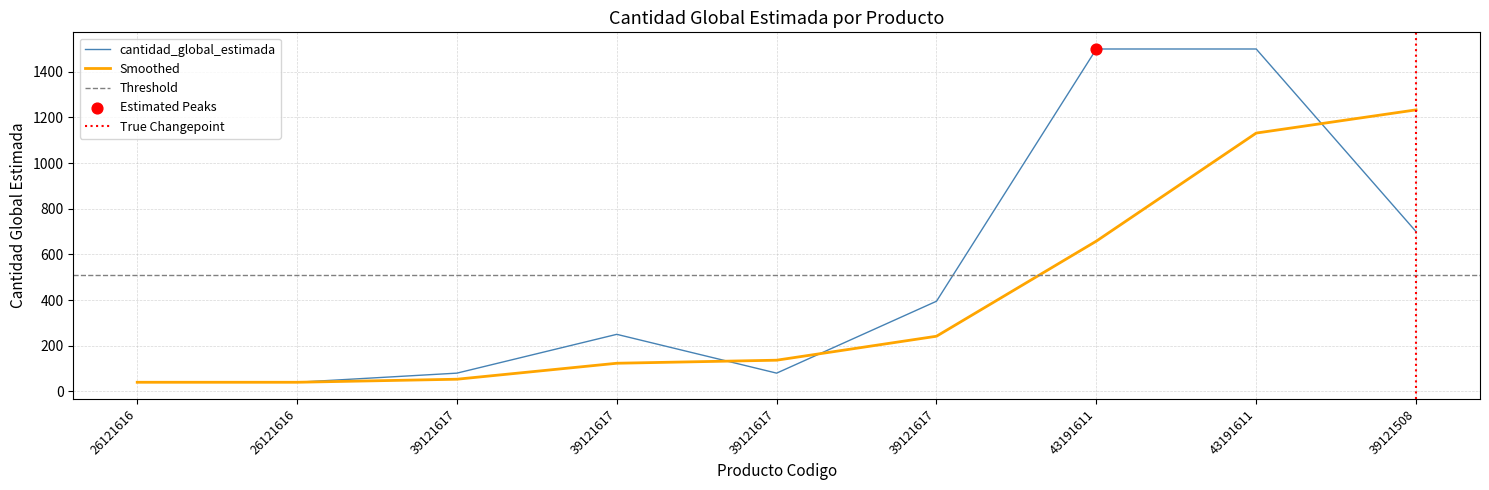

What is the change in value from 26121616 to 39121617?

+40